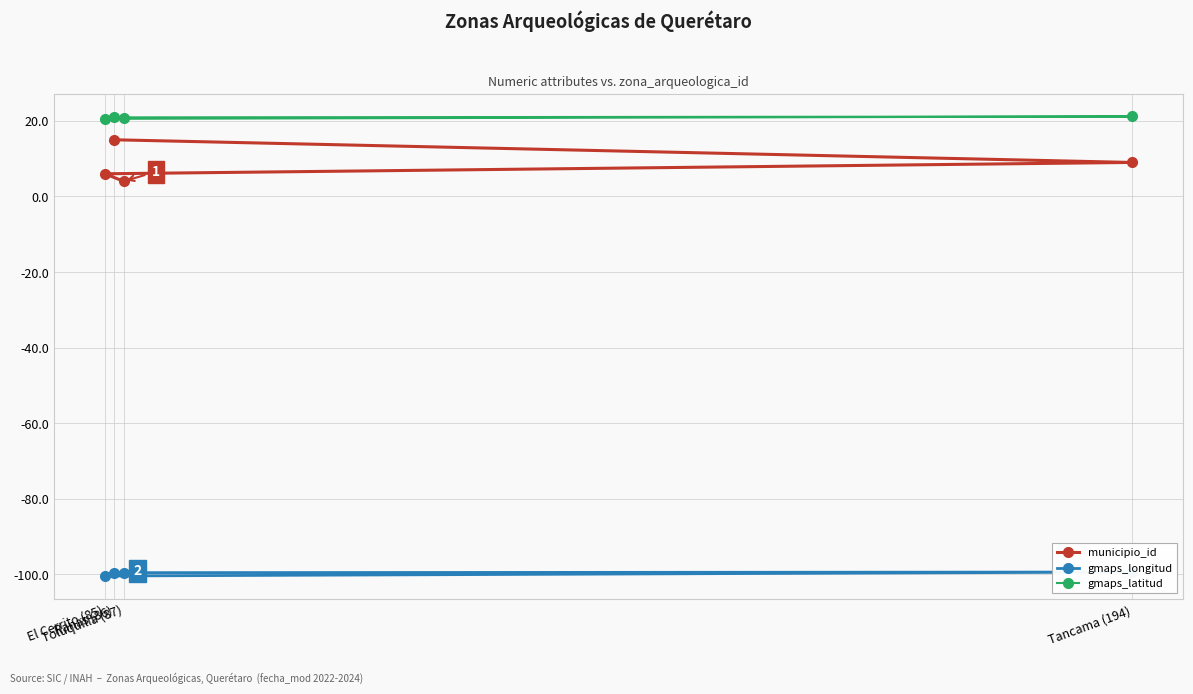

True or false: municipio_id has more than 2 interior local peaks.

False